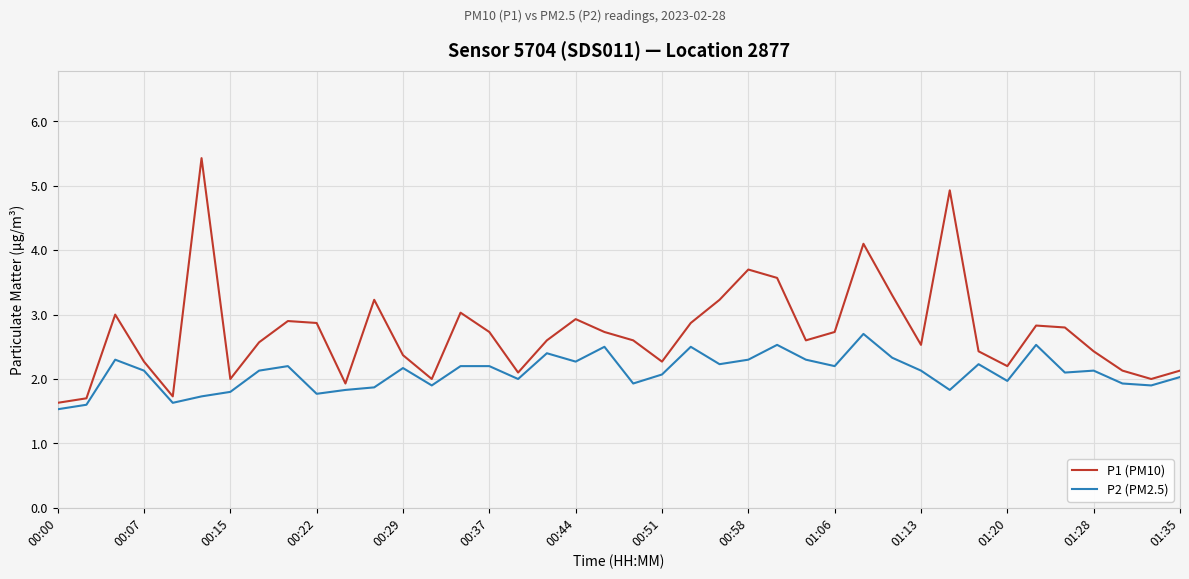

How many lines are shown in the chart?

2